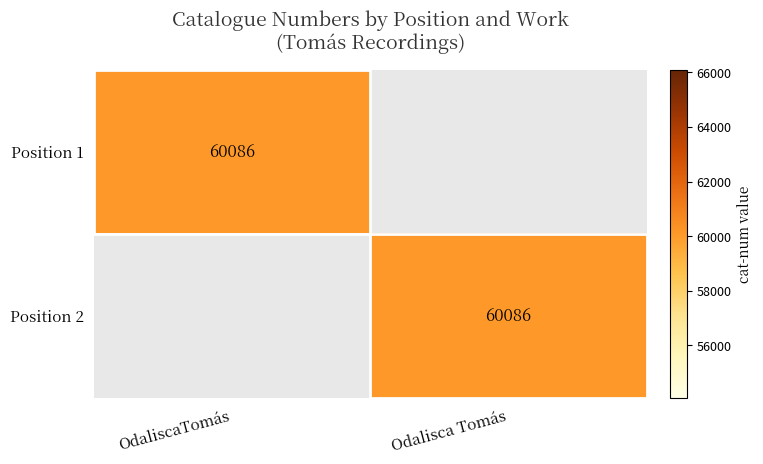

True or false: Position 2 has a value of 60086 at Odalisca Tomás.

True